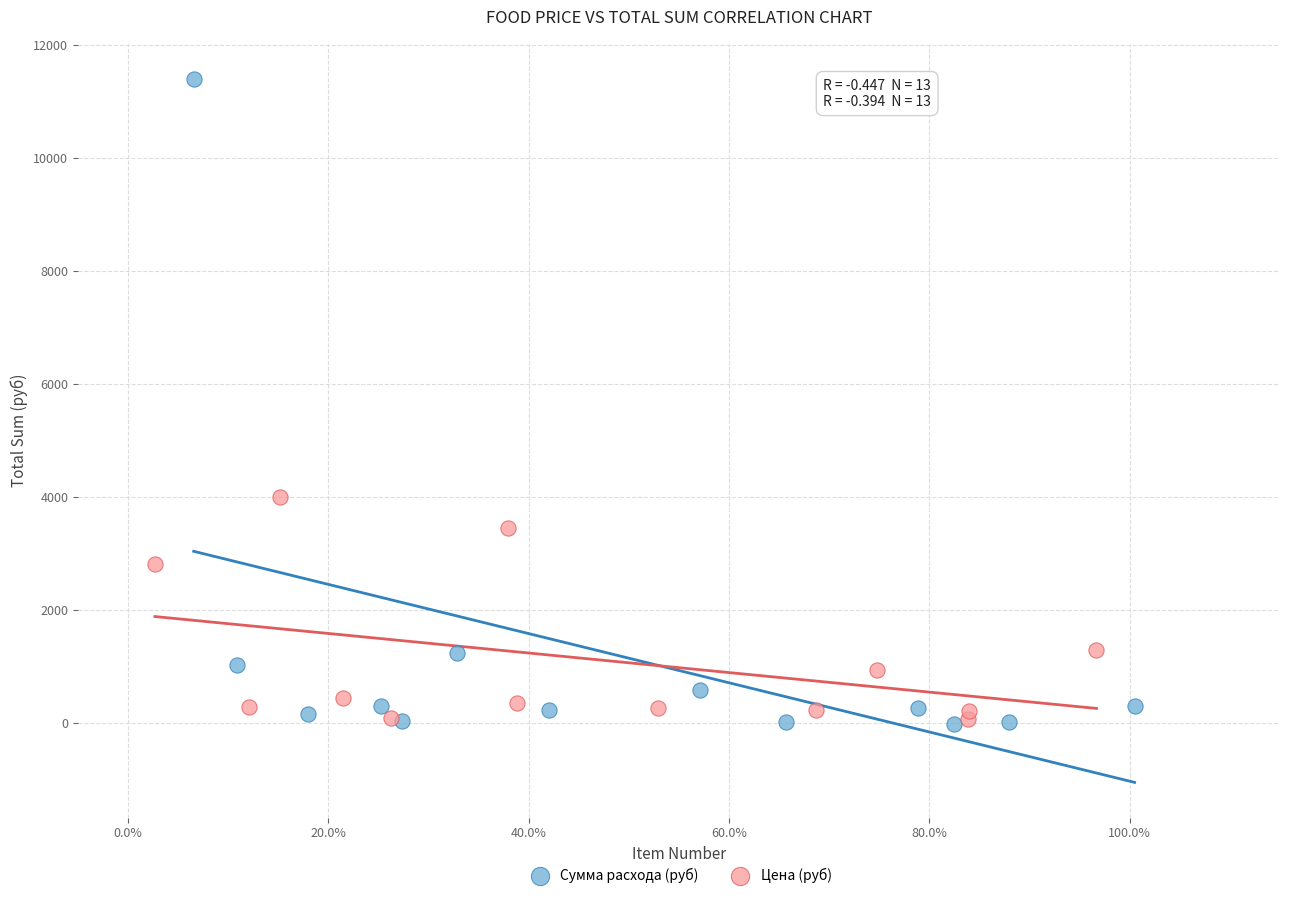

Which series contains the highest Y value?

Сумма расхода (руб)